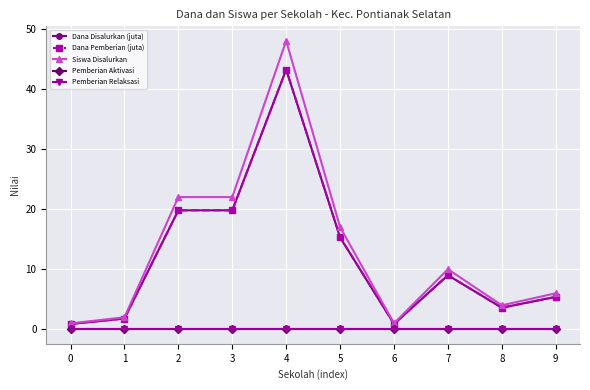

Which series has the largest total across all categories?

Siswa Disalurkan